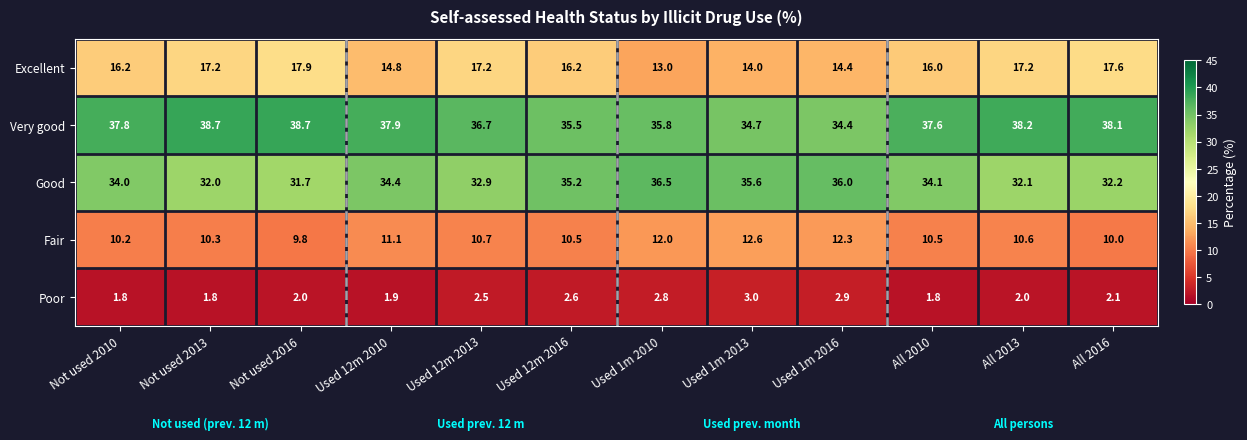

The Excellent series shows 10.7 at Not used 2016. True or false?

False